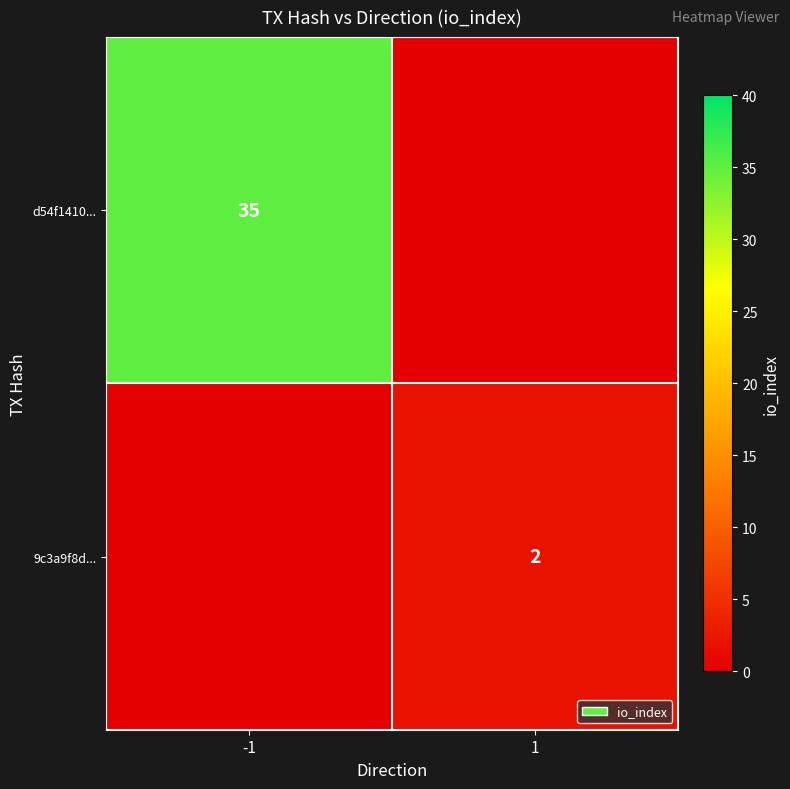

The 9c3a9f8d... series shows 2 at 1. True or false?

True